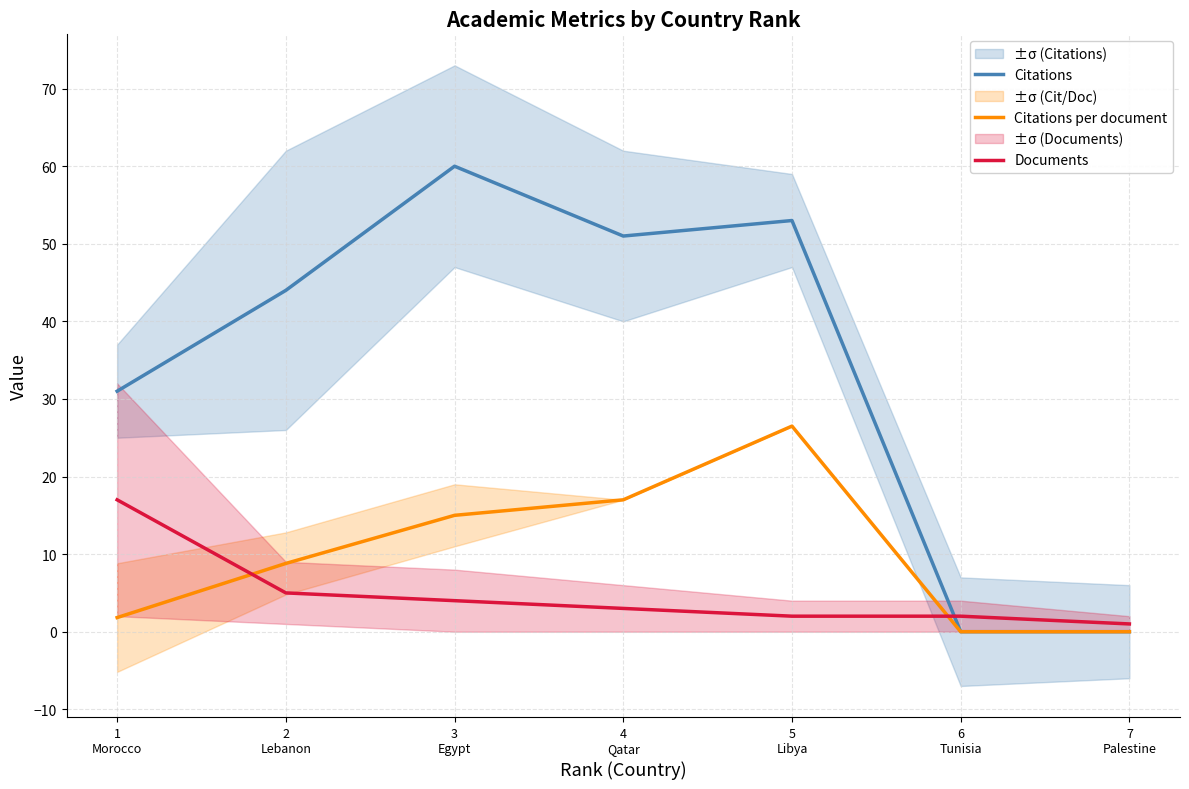

The Citations per document series shows 4.6 at 3
Egypt. True or false?

False